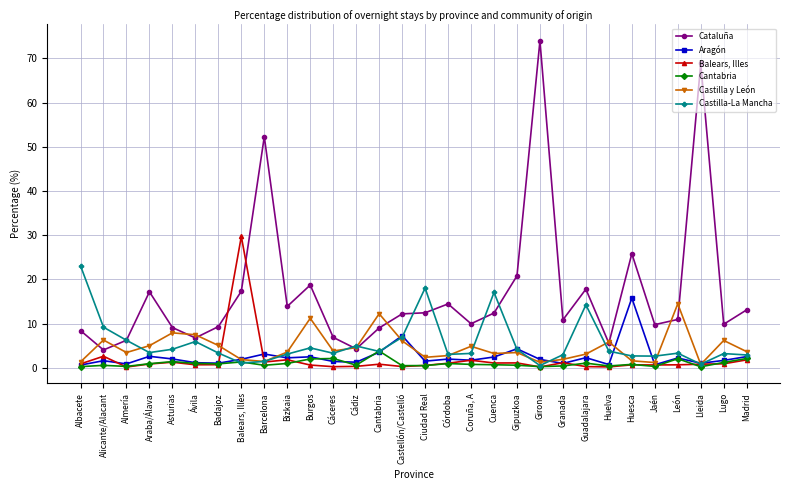

Is it true that Castilla-La Mancha equals 3.5 at Araba/Álava?

True